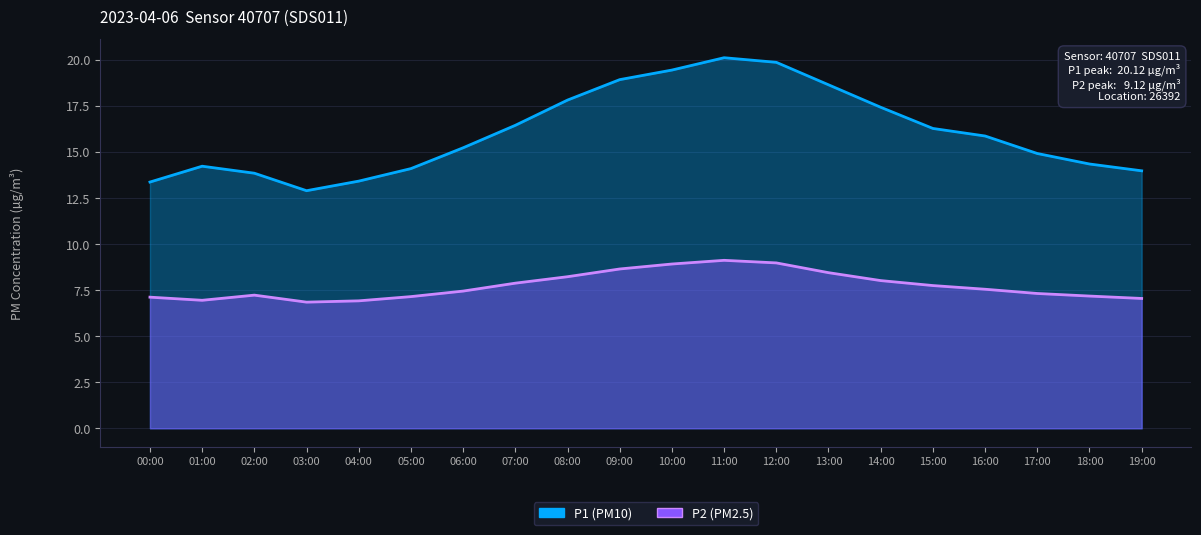

Reading left to right, transcribe all the data shown in this chart.

P1: 13.4	14.2	13.8	12.9	13.4	14.1	15.2	16.4	17.8	18.9	19.4	20.1	19.9	18.6	17.4	16.3	15.9	14.9	14.3	14.0
P2: 7.1	7.0	7.2	6.8	6.9	7.2	7.5	7.9	8.2	8.7	8.9	9.1	9.0	8.4	8.0	7.8	7.5	7.3	7.2	7.0